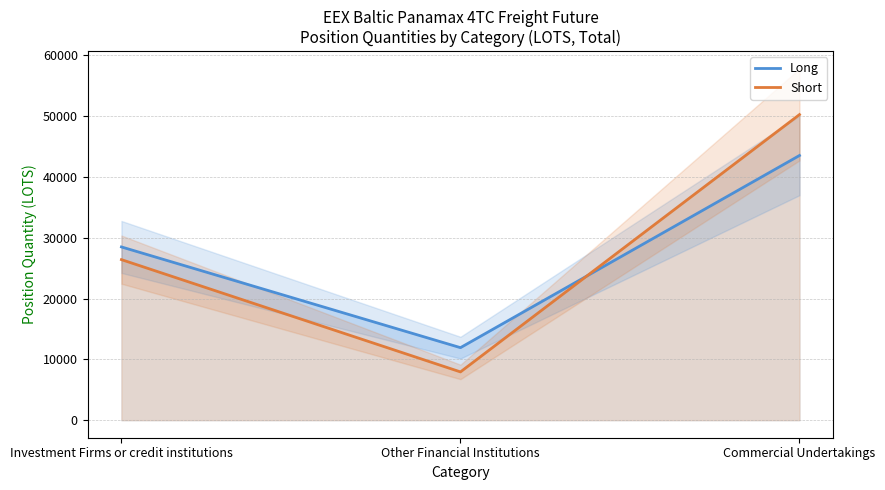

Count the number of data series in this chart.

2